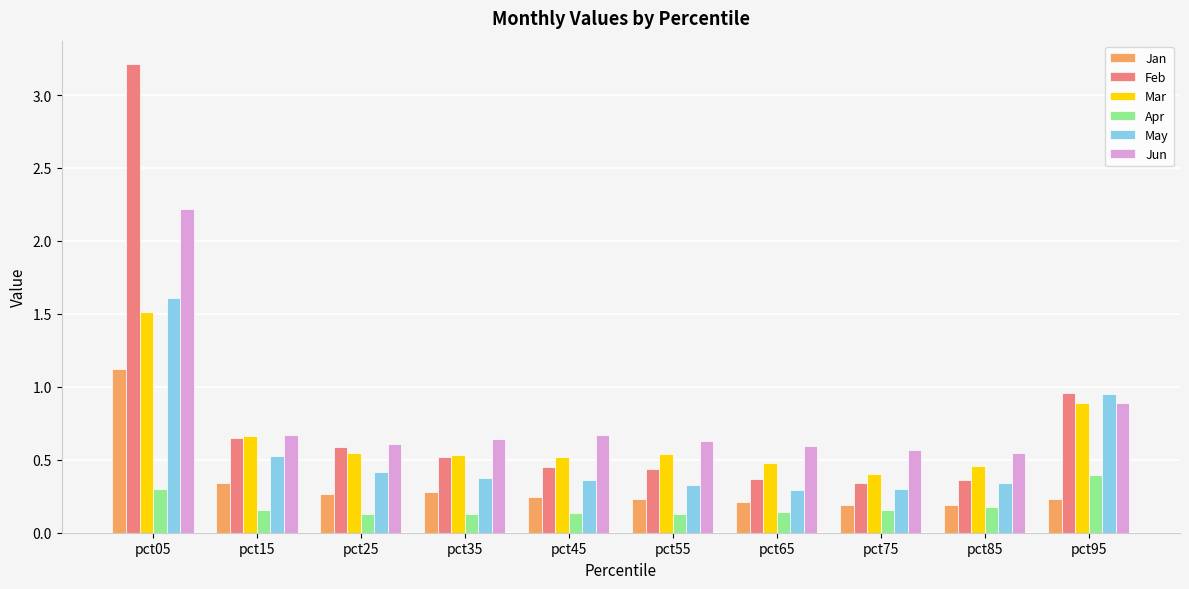

What are all the series names shown in the legend?

Jan, Feb, Mar, Apr, May, Jun